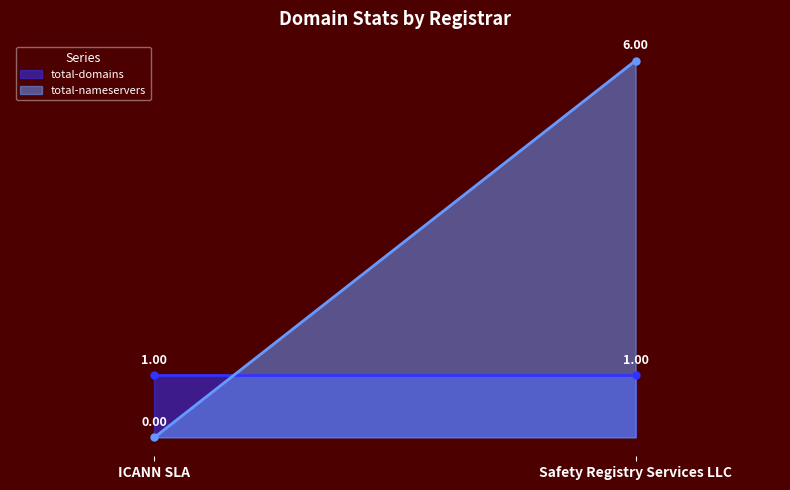

What is the difference between the highest and lowest values at Safety Registry Services LLC?

5